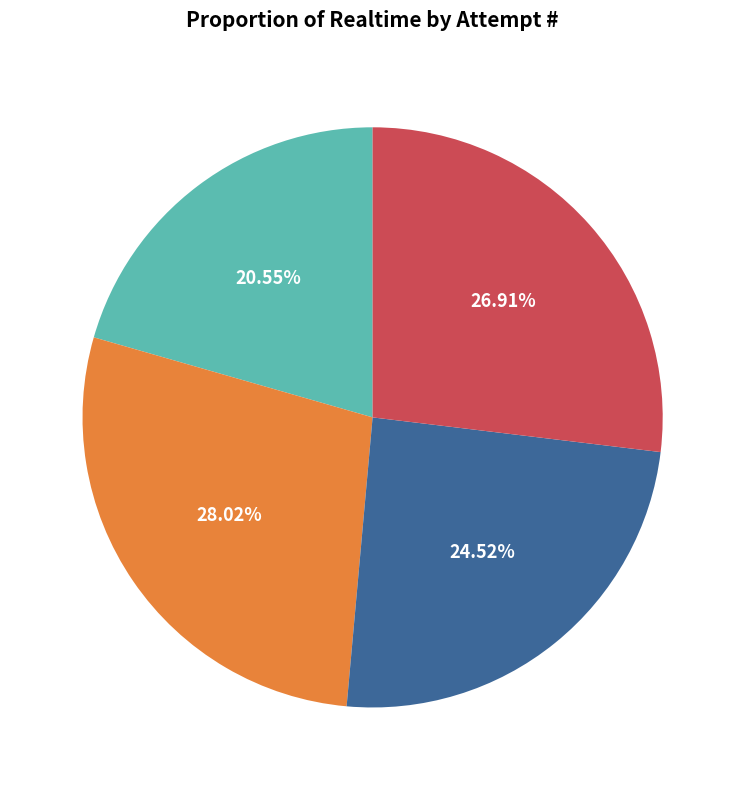

Is there any slice that represents more than half of the pie?

No